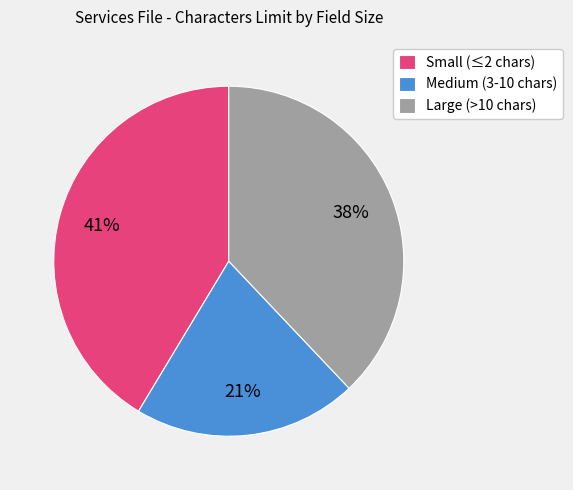

Is the sum of Medium (3-10 chars) and Large (>10 chars) greater than half?

Yes